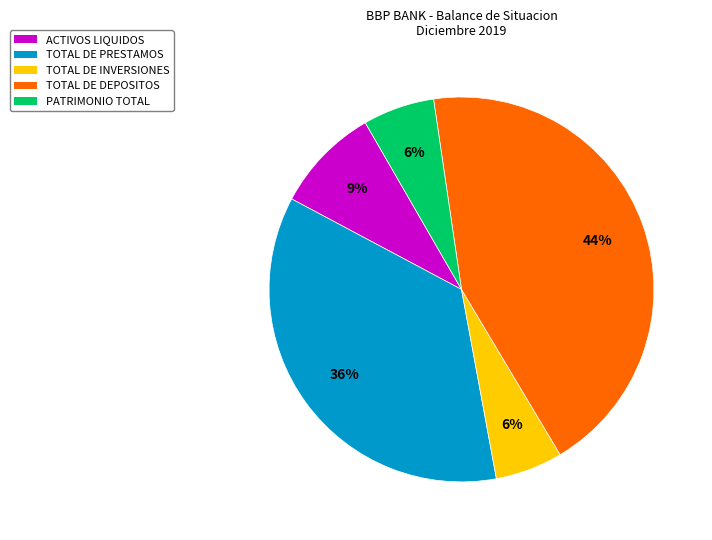

Is there a majority slice in this chart?

No